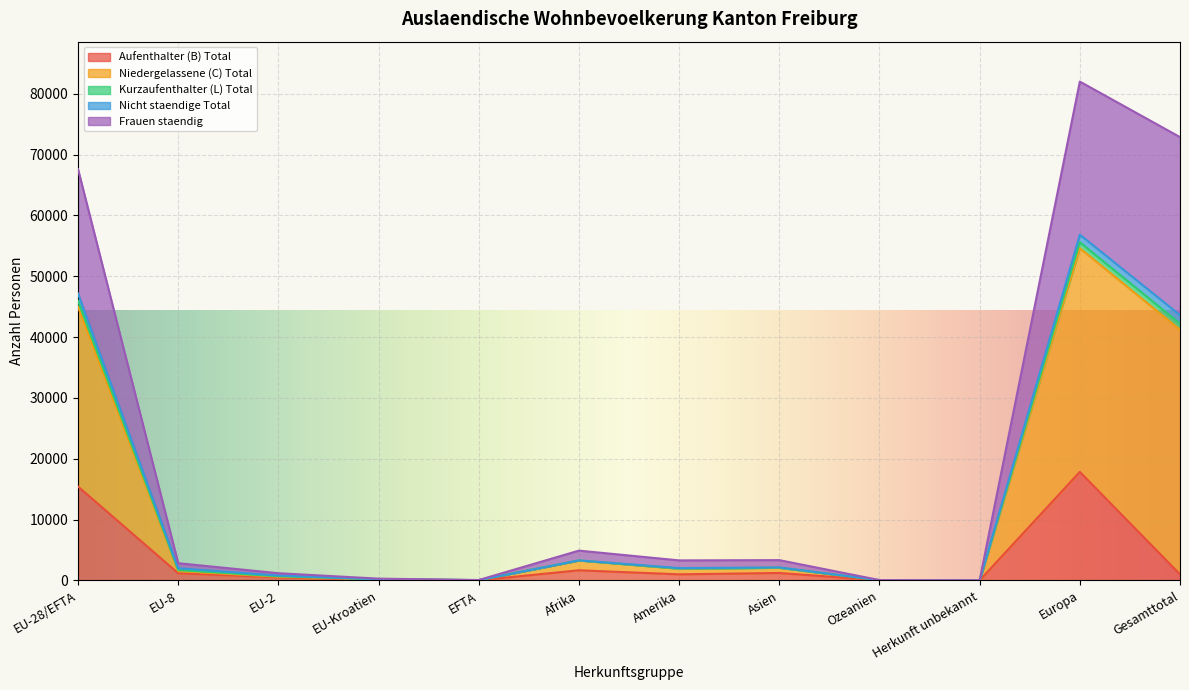

What is the difference between the maximum and minimum values in the Aufenthalter (B) Total series?

17830